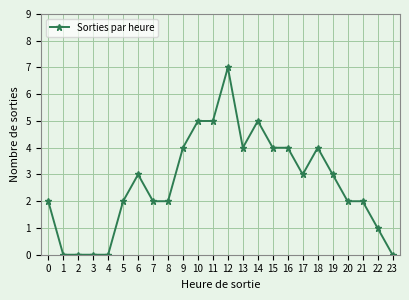

What is the value of the 6th point from the left?

2